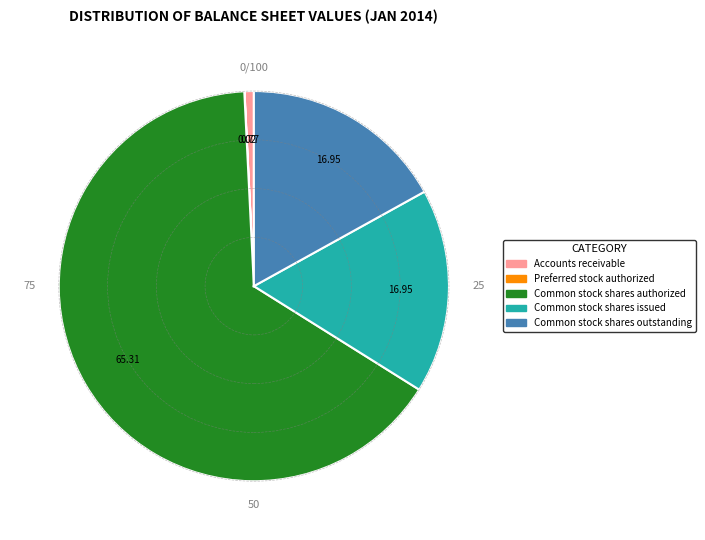

Does any single category account for the majority?

Yes